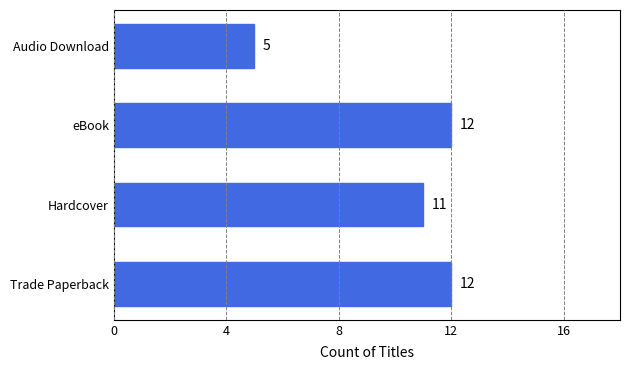

What is the sum of all values?

40